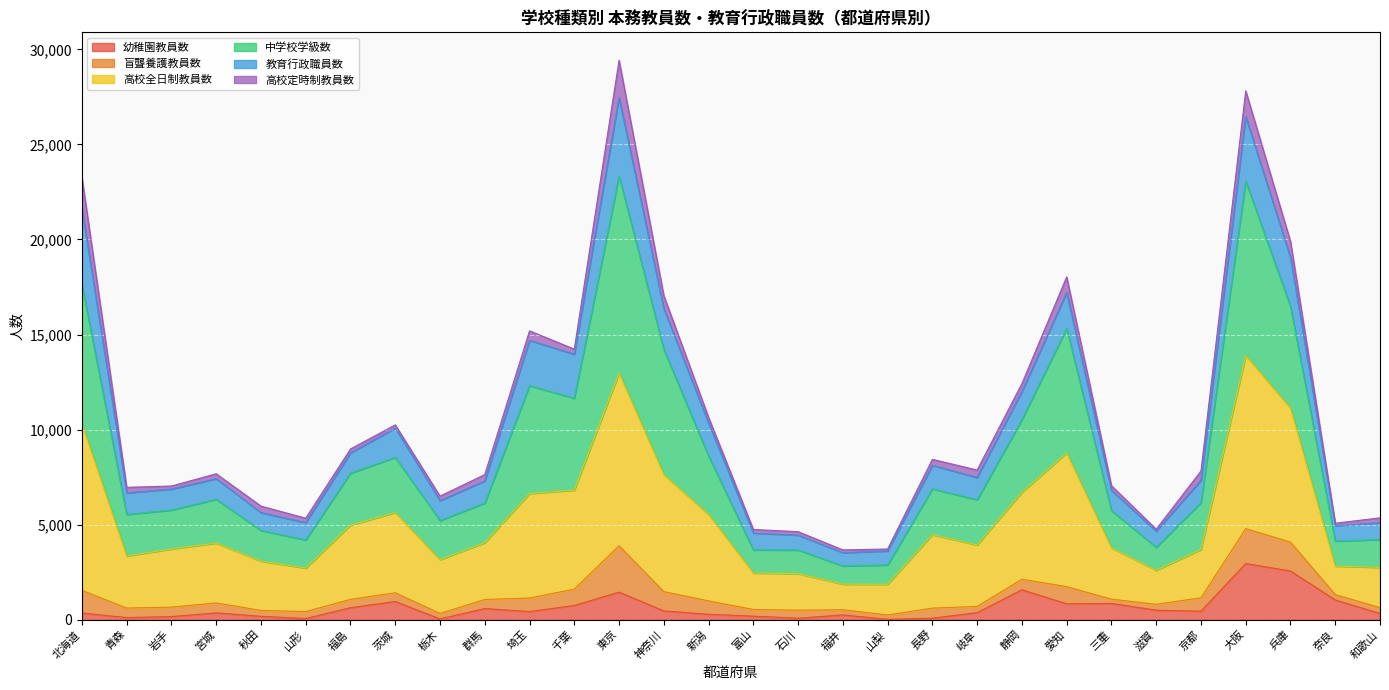

Which series has the widest spread of values?

中学校学級数